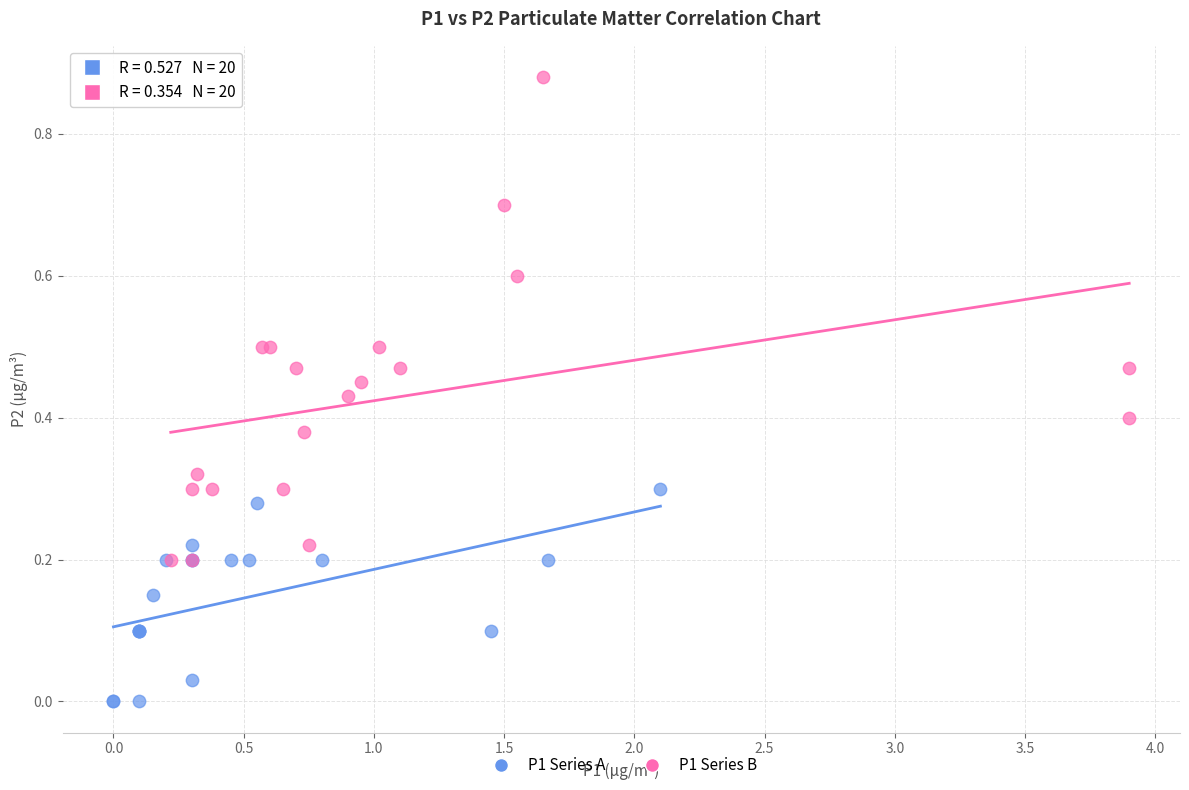

Which series reaches the maximum Y coordinate?

P1 Series B